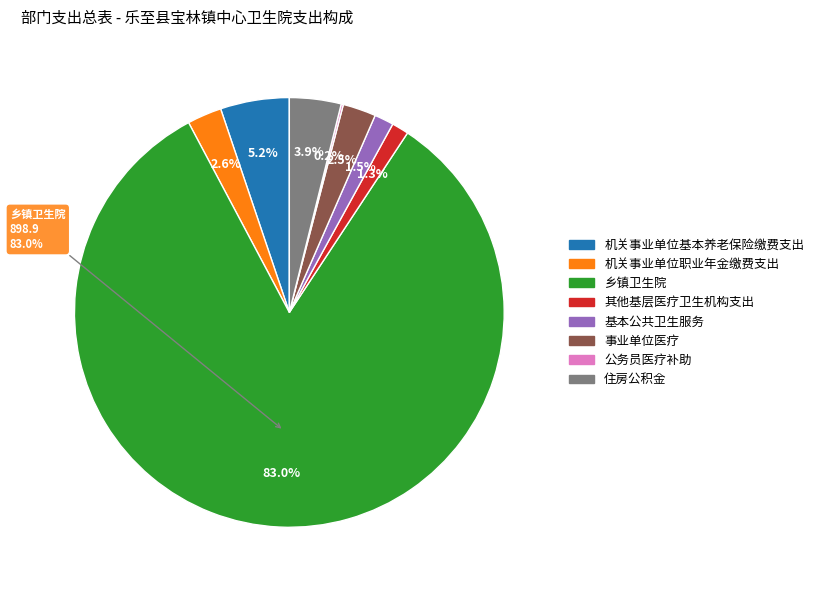

Rank the categories by value from lowest to highest.

公务员医疗补助, 其他基层医疗卫生机构支出, 基本公共卫生服务, 事业单位医疗, 机关事业单位职业年金缴费支出, 住房公积金, 机关事业单位基本养老保险缴费支出, 乡镇卫生院